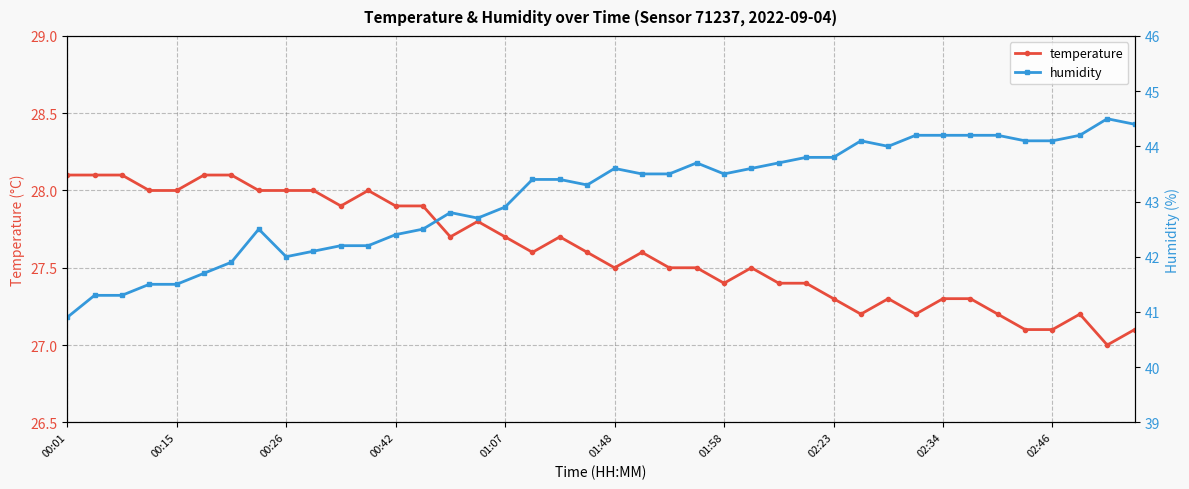

Does the chart display data point markers on the line(s)?

Yes